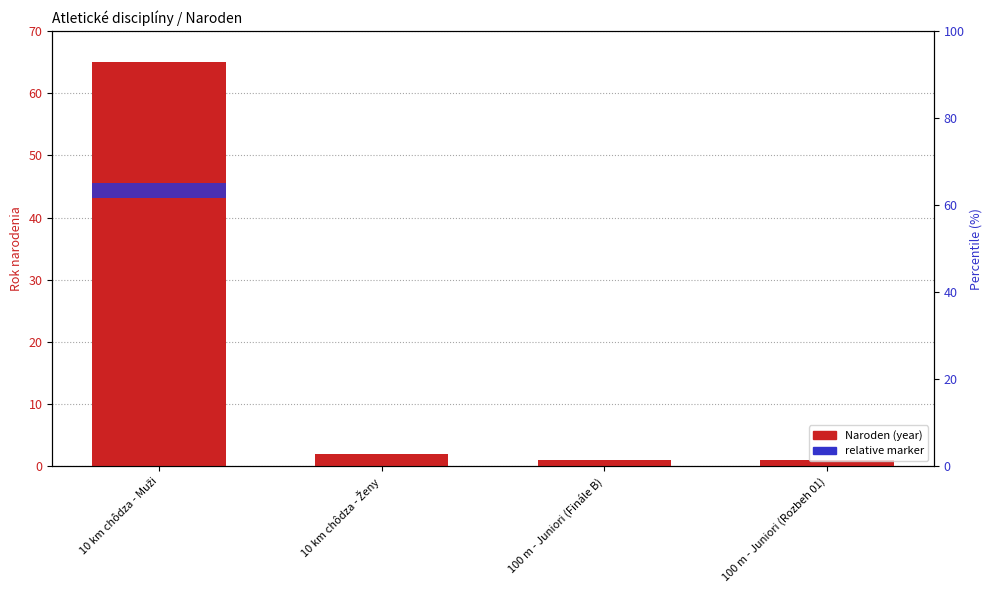

True or false: Naroden (year) has a value of 114.8 at 10 km chôdza - Muži.

False